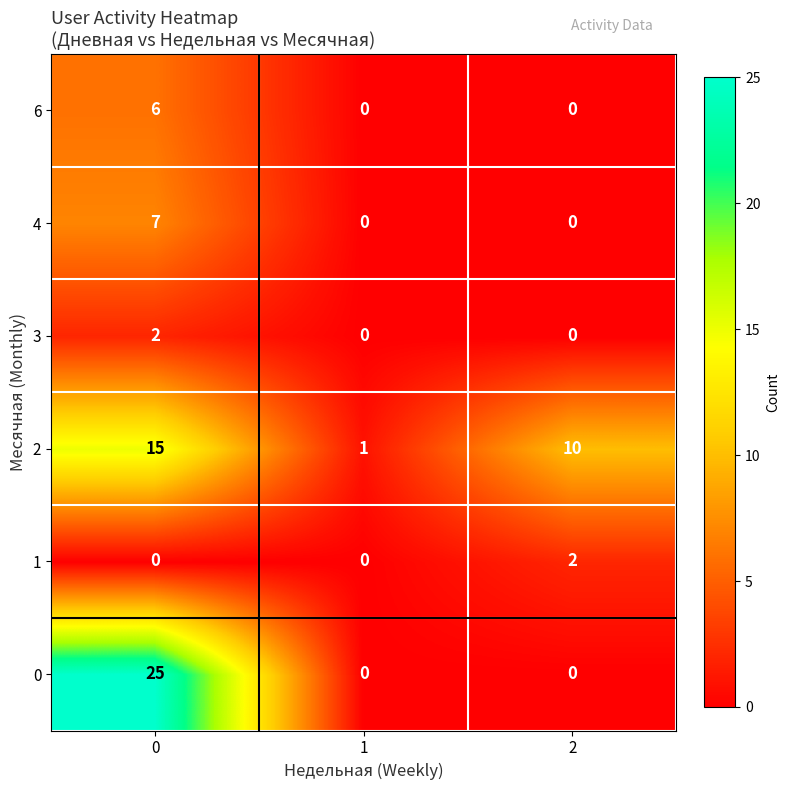

What is the maximum value shown in the chart?

25